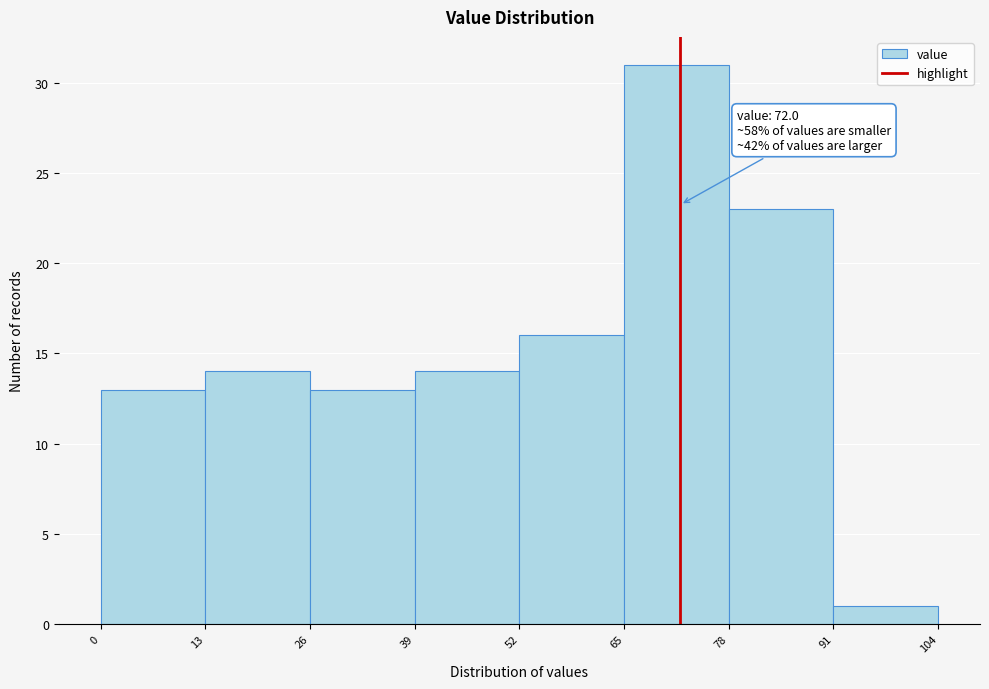

Over which range of the x-axis is the bar tallest?

65 to 78